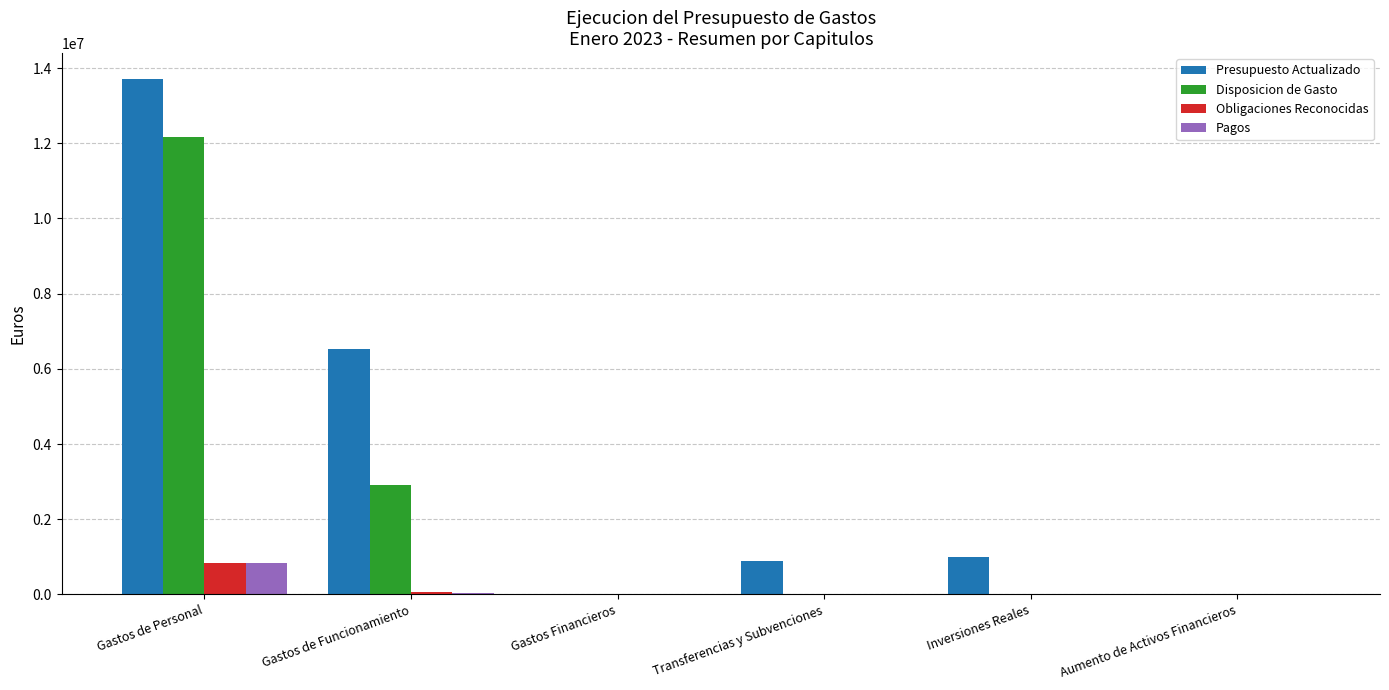

At which category does the chart reach its peak across all series?

Gastos de Personal